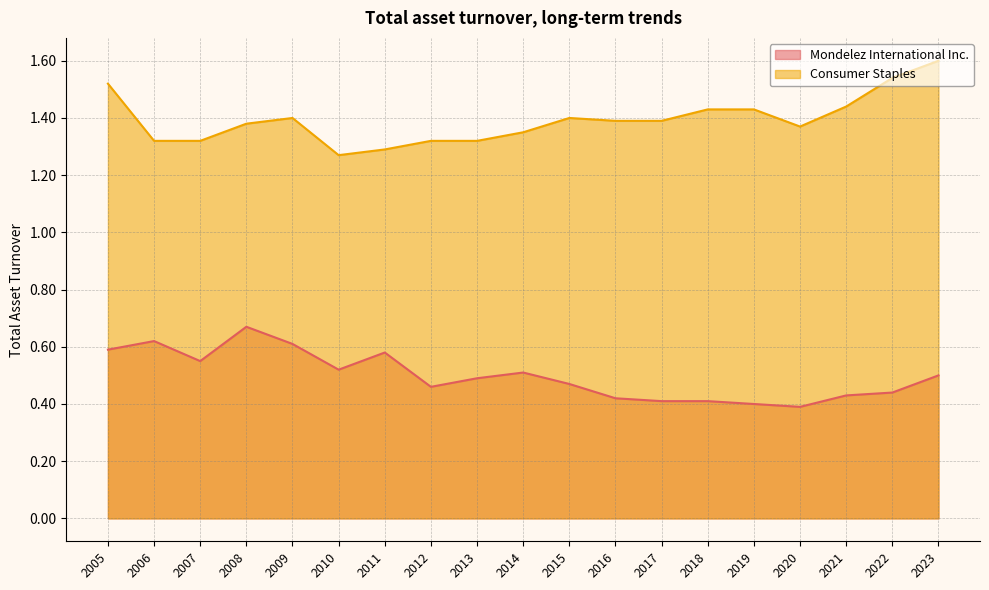

What is the value of the Mondelez International Inc. point at the 18th from the left?

0.4